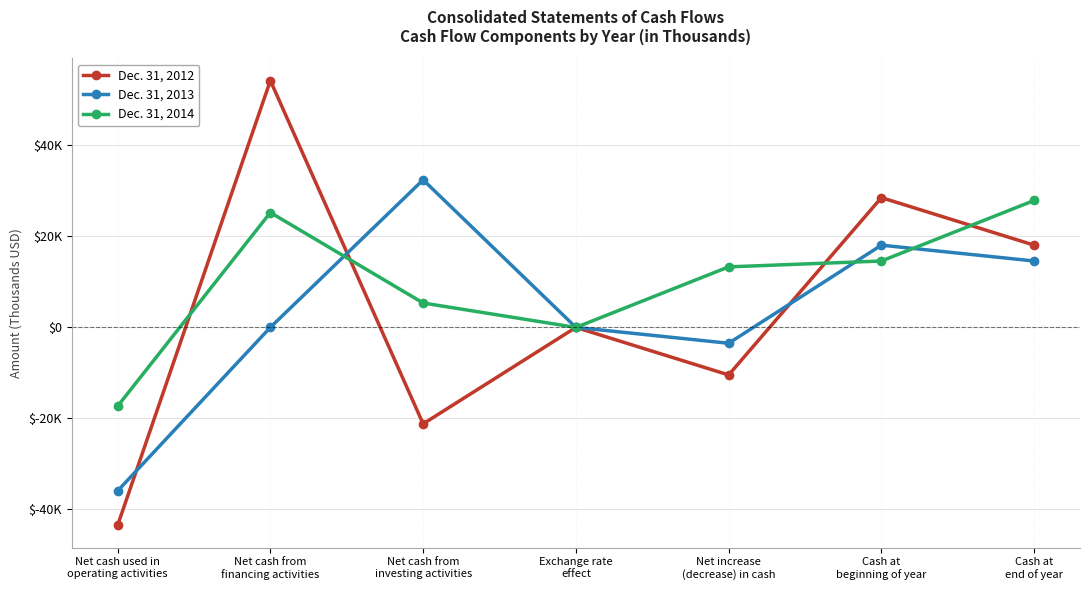

Where is Dec. 31, 2014 nearest to the value 5294?

Net cash from
investing activities